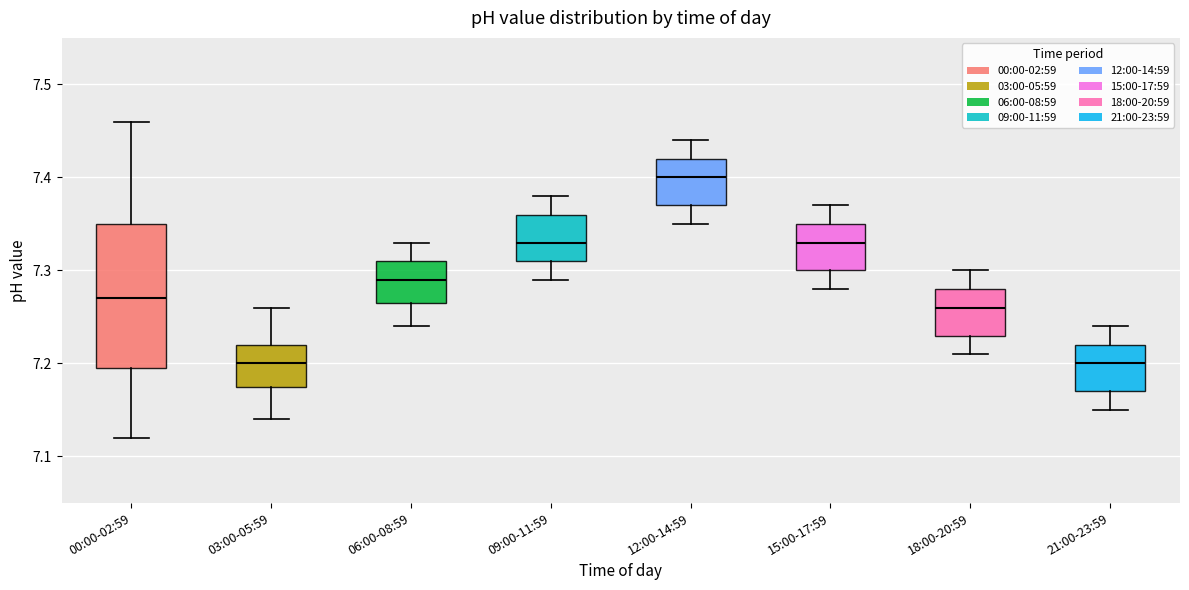

Reading left to right, transcribe this box plot: for each box, give where its median line is, the range the box spans, and where its two whiskers end, as read against the y-axis. The values are not printed on the chart, so give them approximately, as read against the axis.

00:00-02:59: median 7.27, box 7.20 to 7.35, whiskers 7.12 to 7.46
03:00-05:59: median 7.20, box 7.18 to 7.22, whiskers 7.14 to 7.26
06:00-08:59: median 7.29, box 7.27 to 7.31, whiskers 7.24 to 7.33
09:00-11:59: median 7.33, box 7.31 to 7.36, whiskers 7.29 to 7.38
12:00-14:59: median 7.40, box 7.37 to 7.42, whiskers 7.35 to 7.44
15:00-17:59: median 7.33, box 7.30 to 7.35, whiskers 7.28 to 7.37
18:00-20:59: median 7.26, box 7.23 to 7.28, whiskers 7.21 to 7.30
21:00-23:59: median 7.20, box 7.17 to 7.22, whiskers 7.15 to 7.24